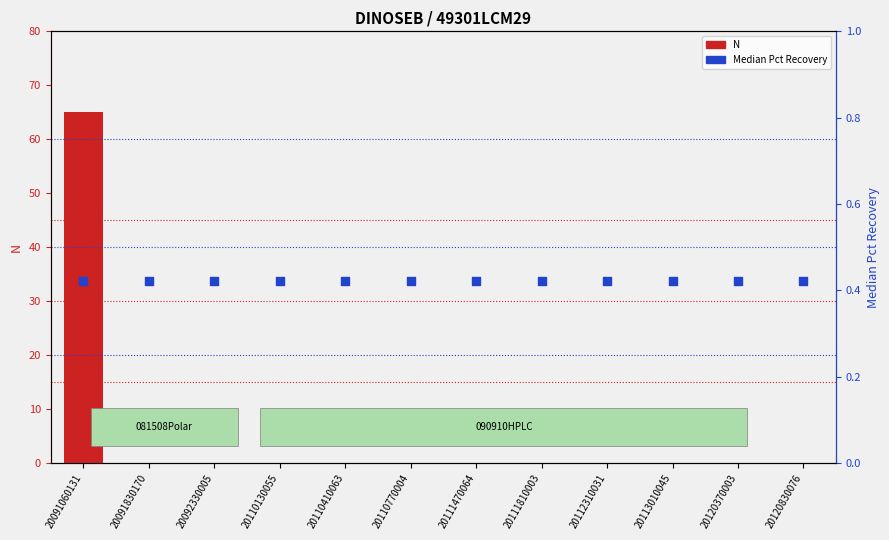

At which category is the sum across all series the highest?

20091060131